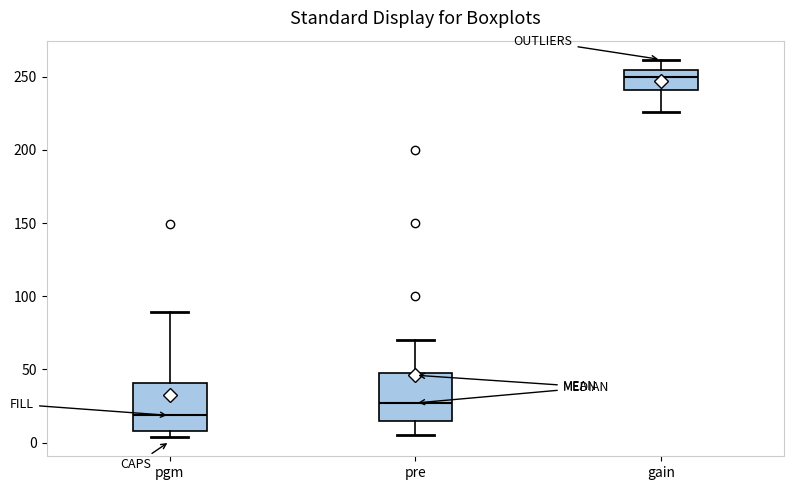

Which box's median line is the highest?

gain